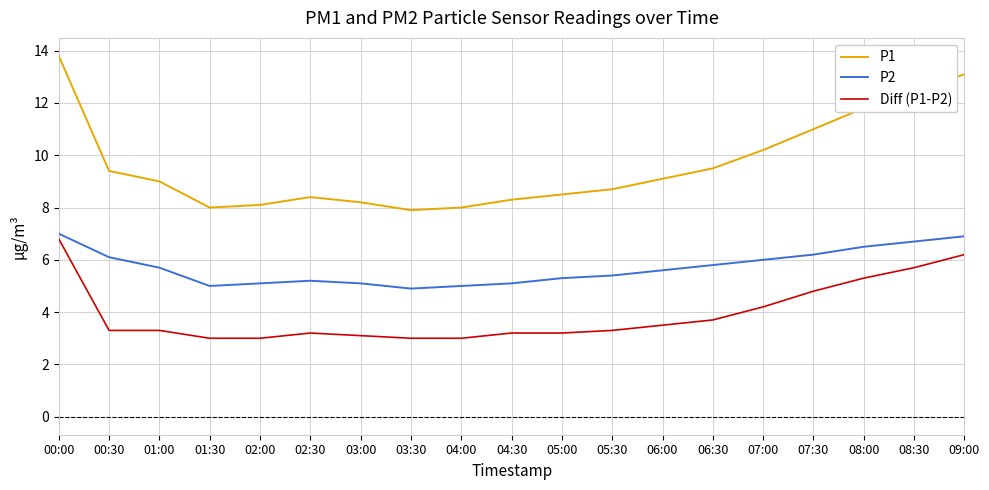

At 00:30, list the series in order from largest to smallest.

P1, P2, Diff (P1-P2)